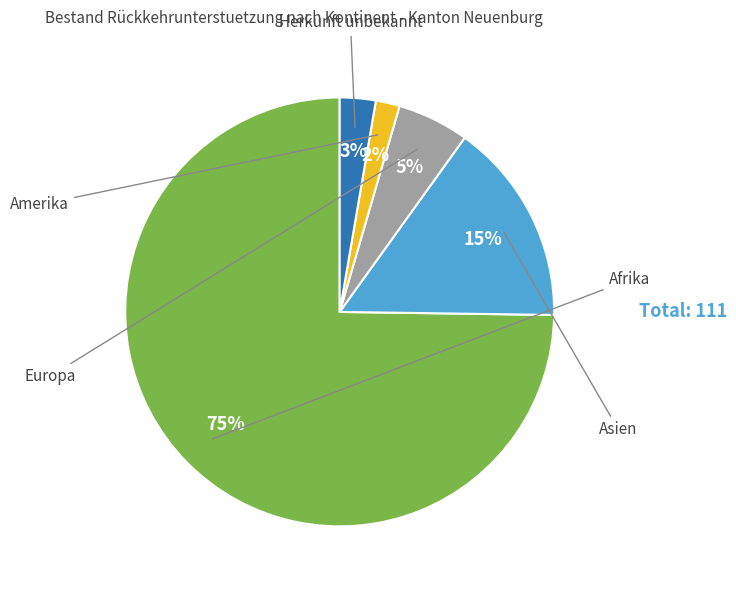

To the nearest percent, what is the average slice percentage?

20%